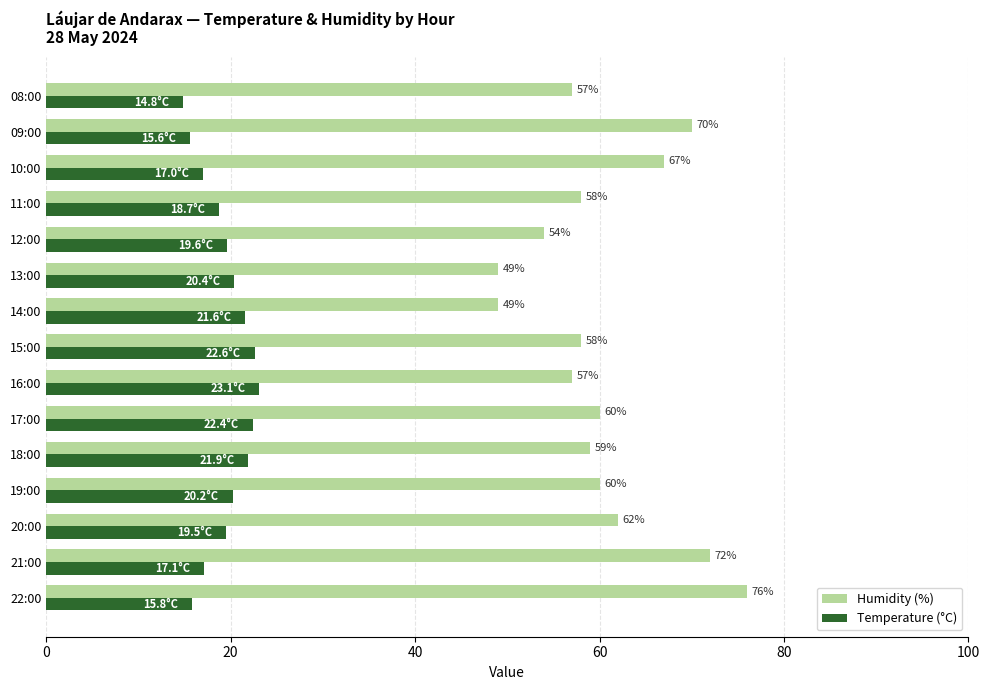

Which series has the widest spread of values?

Humidity (%)